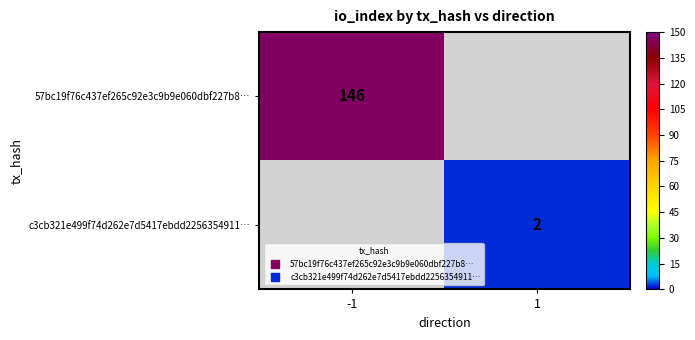

The value of 57bc19f76c437ef265c92e3c9b9e060dbf227b8… at -1 is 259. True or false?

False